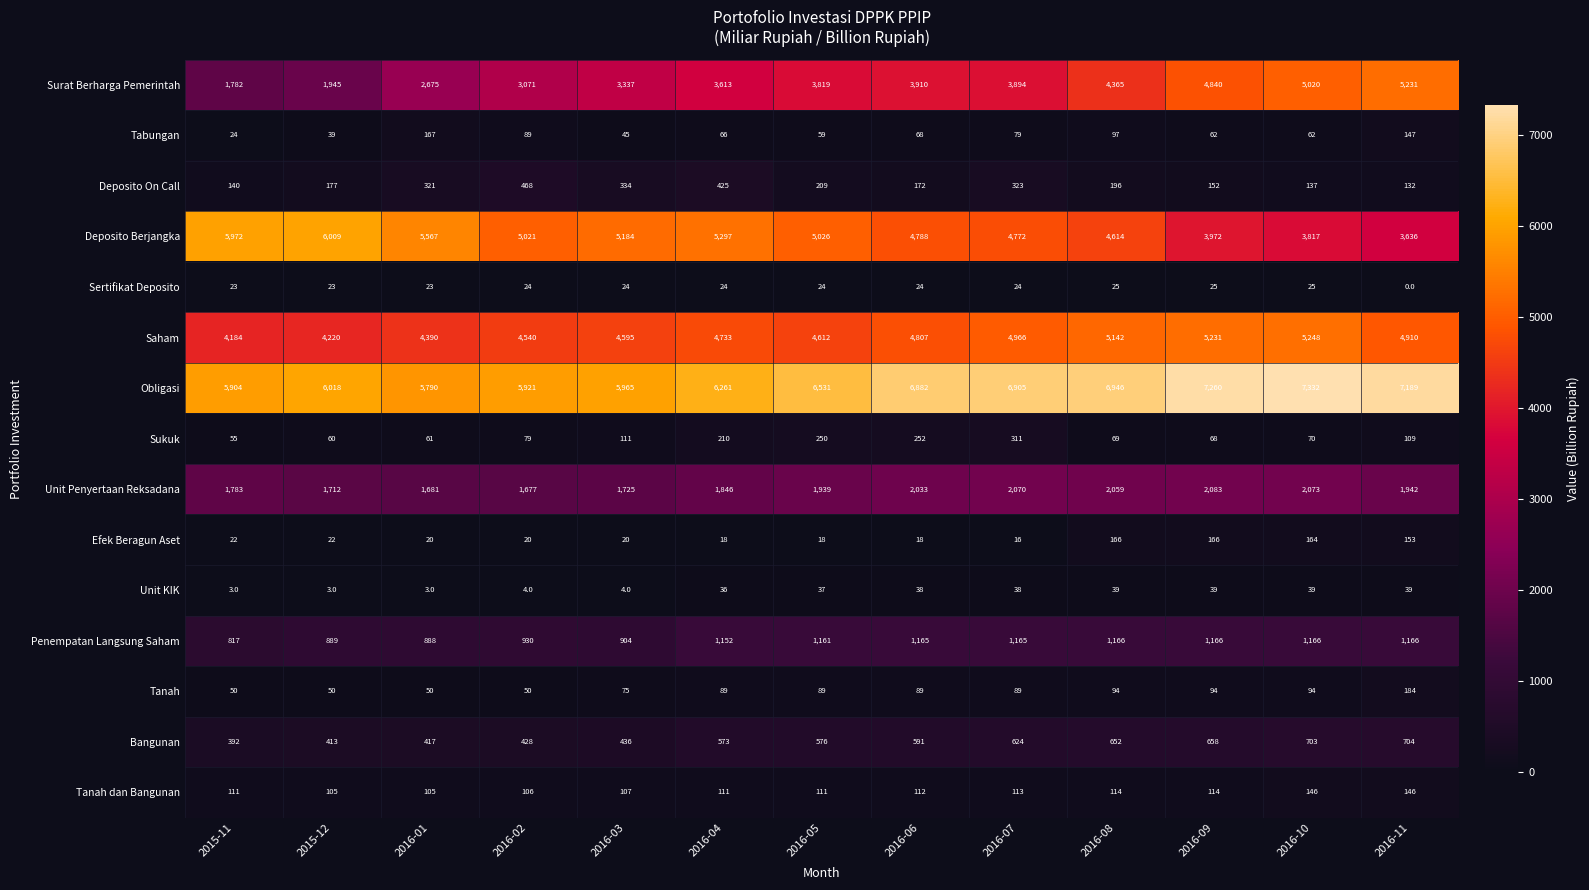

Which series has the widest spread of values?

Surat Berharga Pemerintah